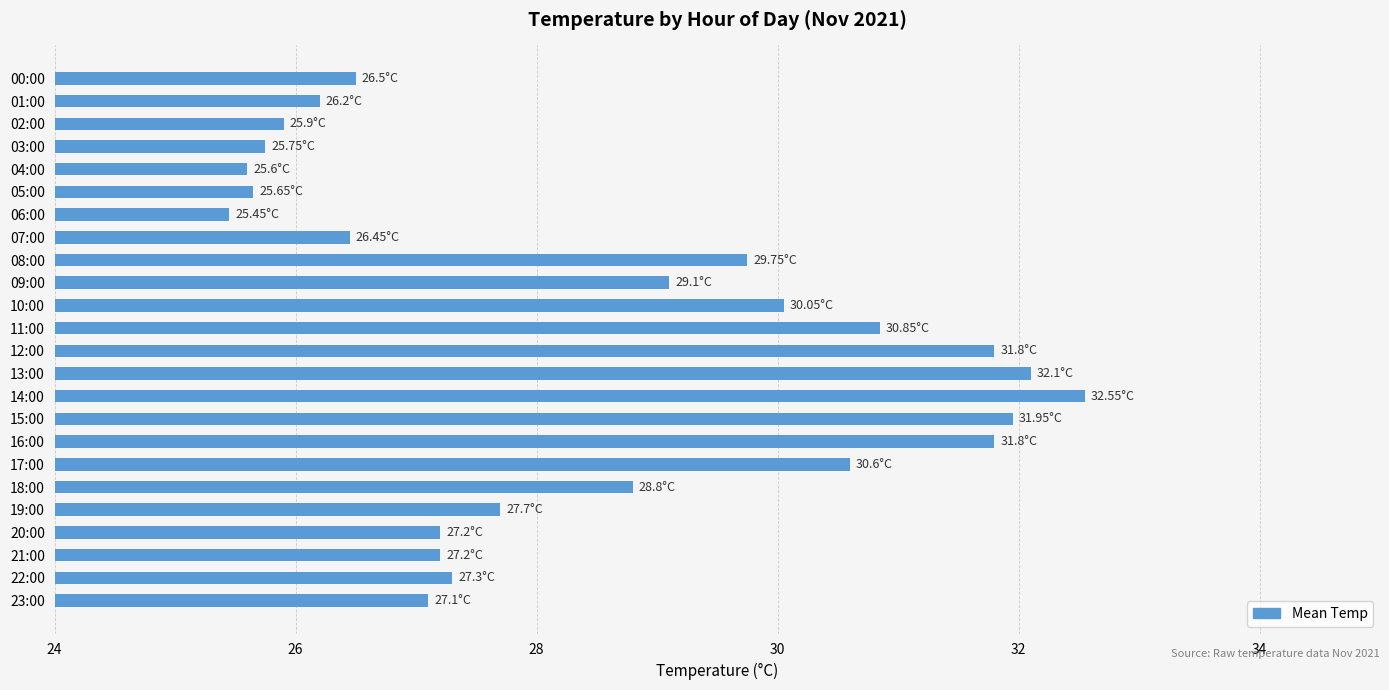

What is the difference between the second highest and second lowest values?

6.5